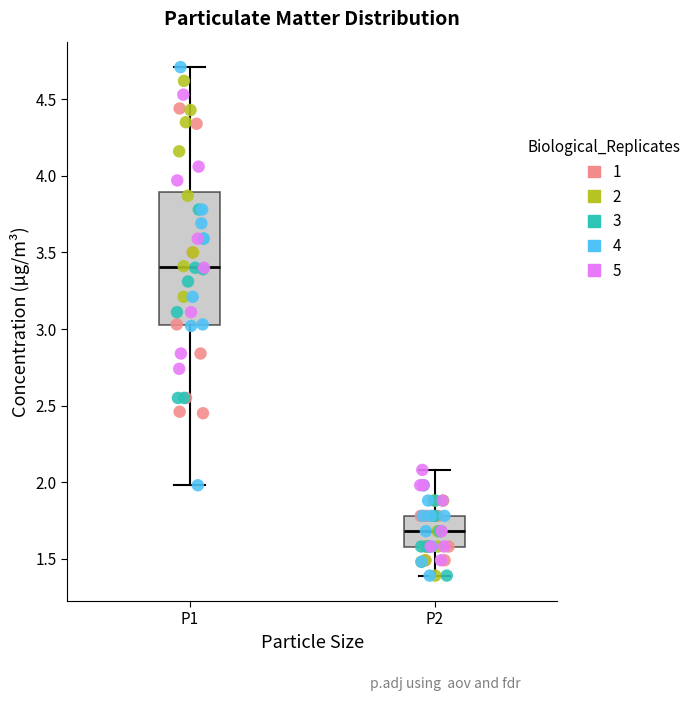

Which box is the tallest, from its lower edge to its upper edge?

P1